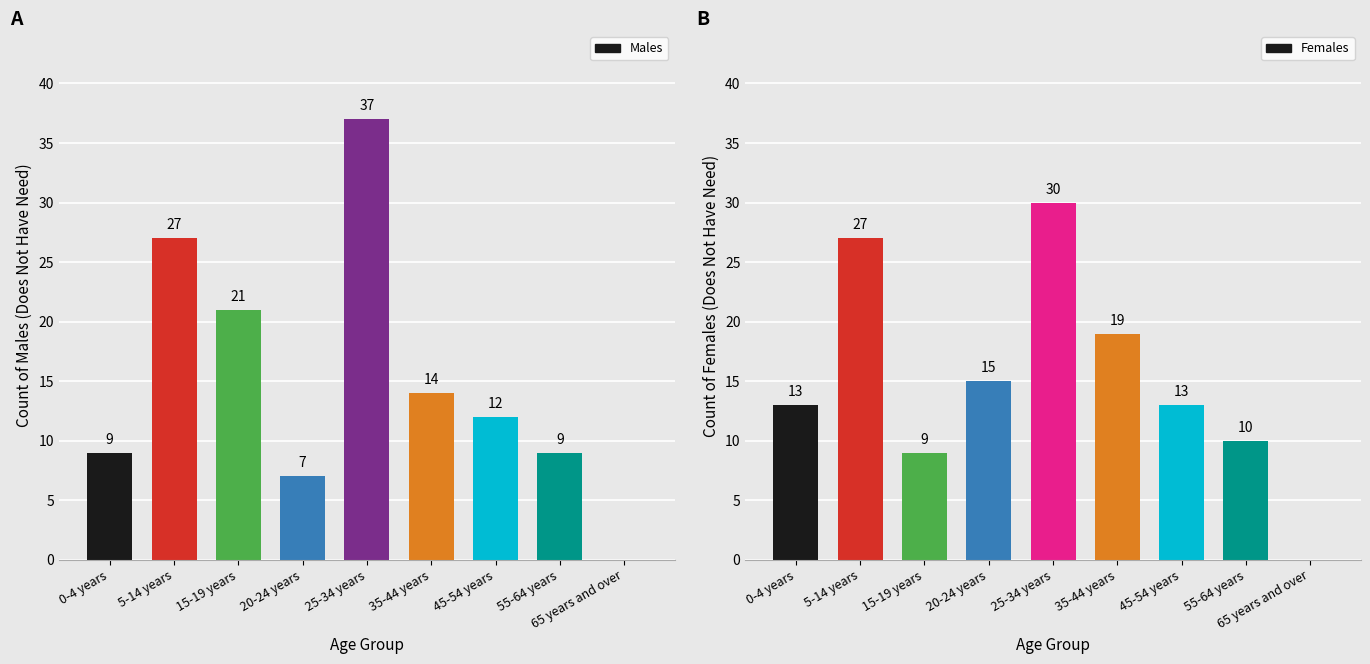

Where is Males nearest to the value 18?

15-19 years